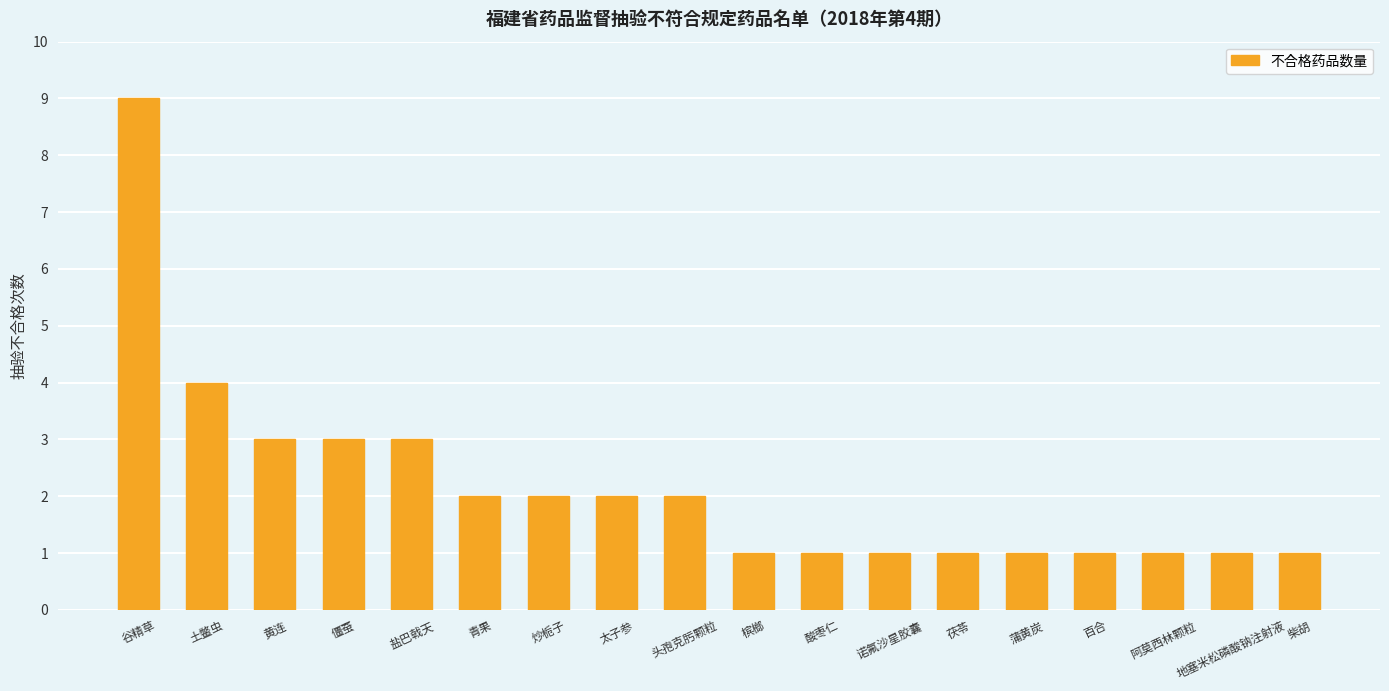

What is the label of the 17th bar from the right?

土鳖虫